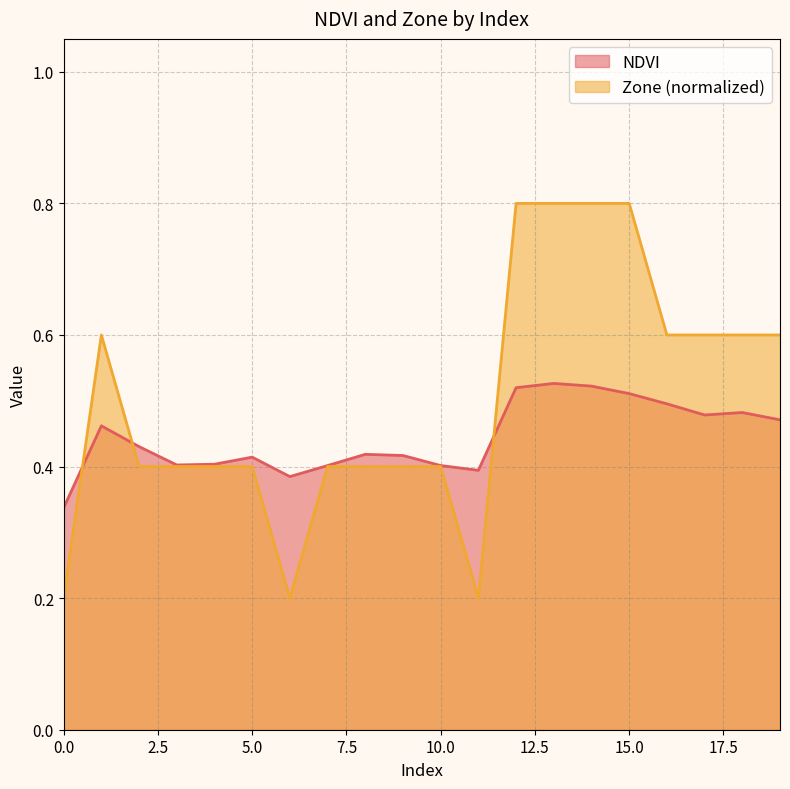

How many NDVI values are between 0 and 1?

20